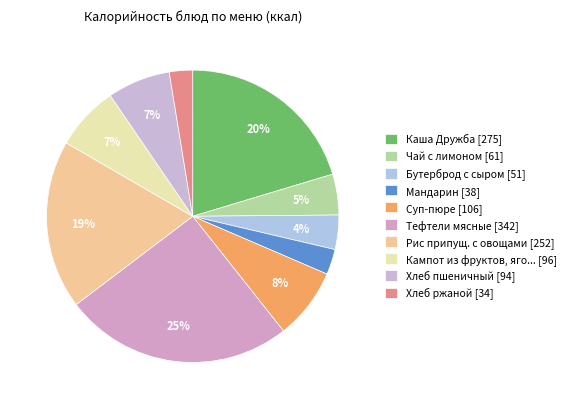

What is the largest slice in the pie chart?

Тефтели мясные [342]